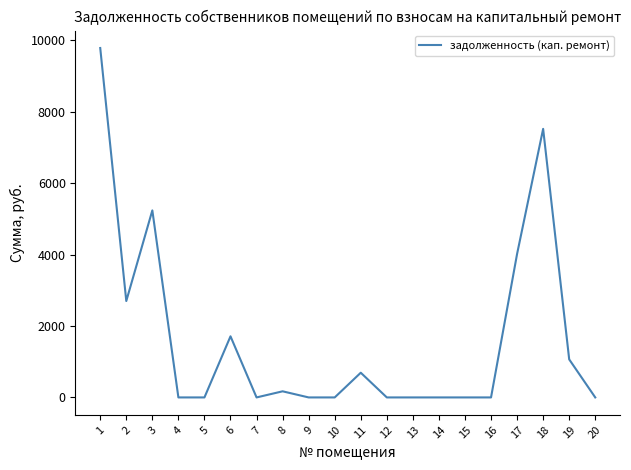

How many lines are shown in the chart?

1